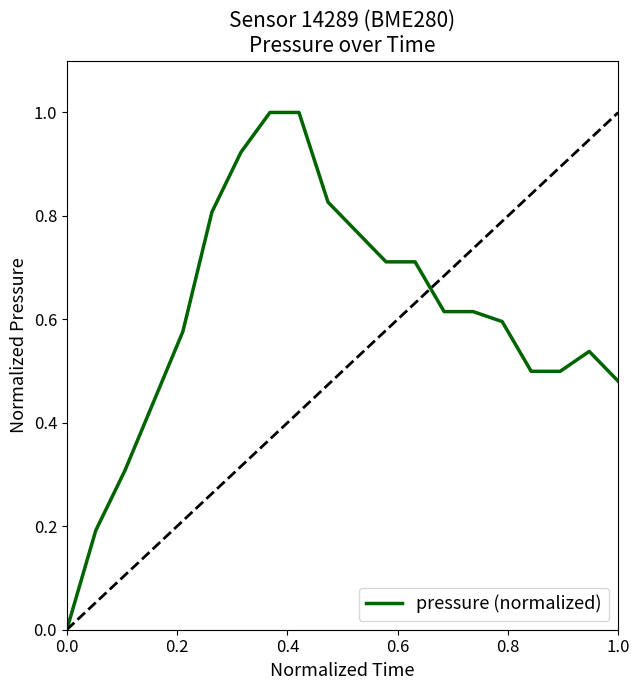

Does the chart display data point markers on the line(s)?

No